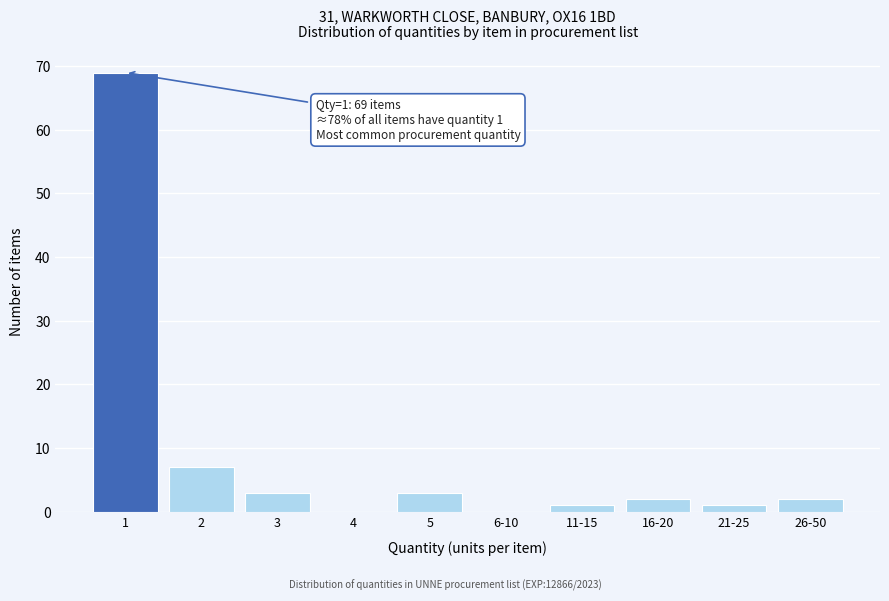

Reading right to left, transcribe all the data shown in this chart.

26-50=2	21-25=1	16-20=2	11-15=1	6-10=0	5=3	4=0	3=3	2=7	1=69